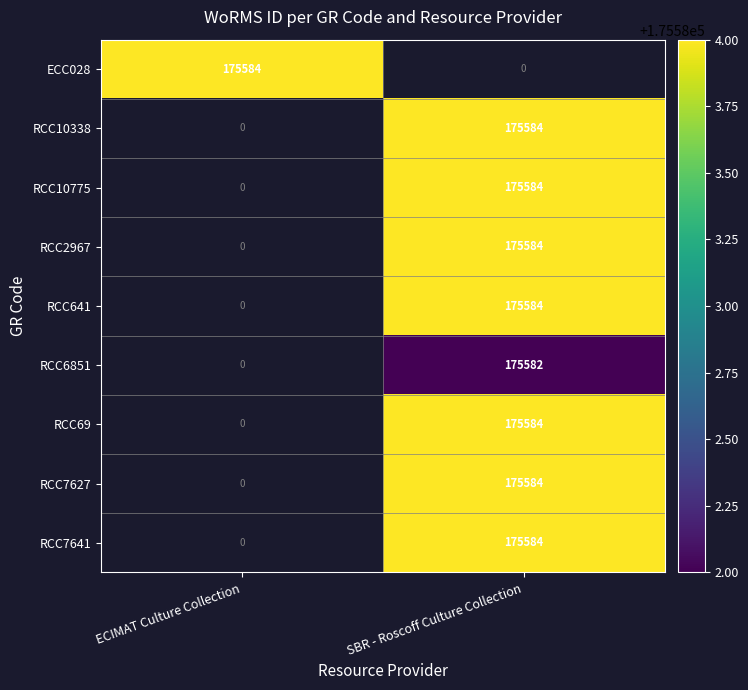

Is it true that RCC6851 equals 98134 at SBR - Roscoff Culture Collection?

False